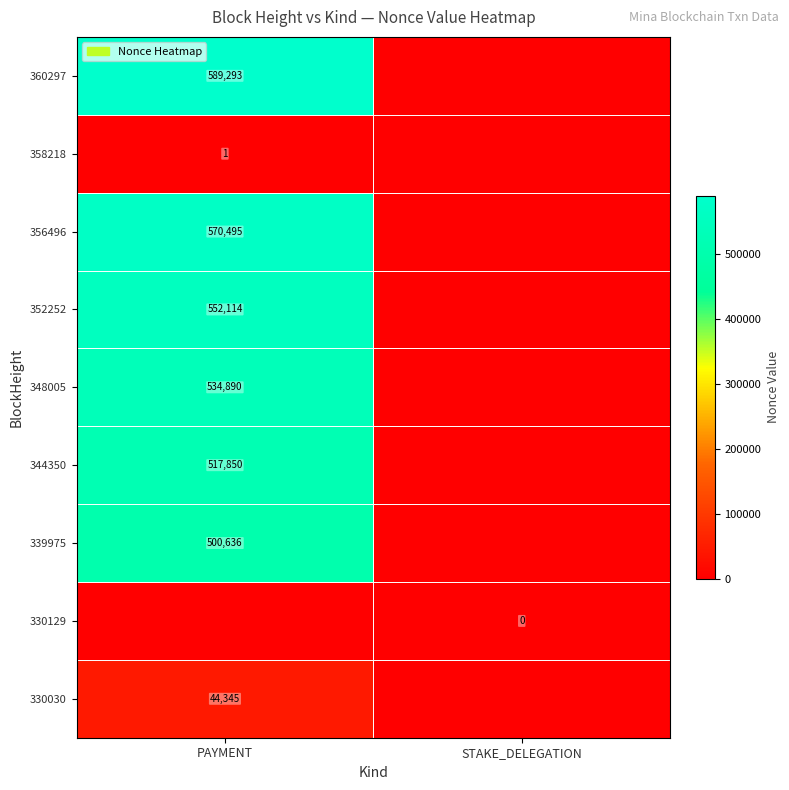

The value of 348005 at PAYMENT is 534890. True or false?

True